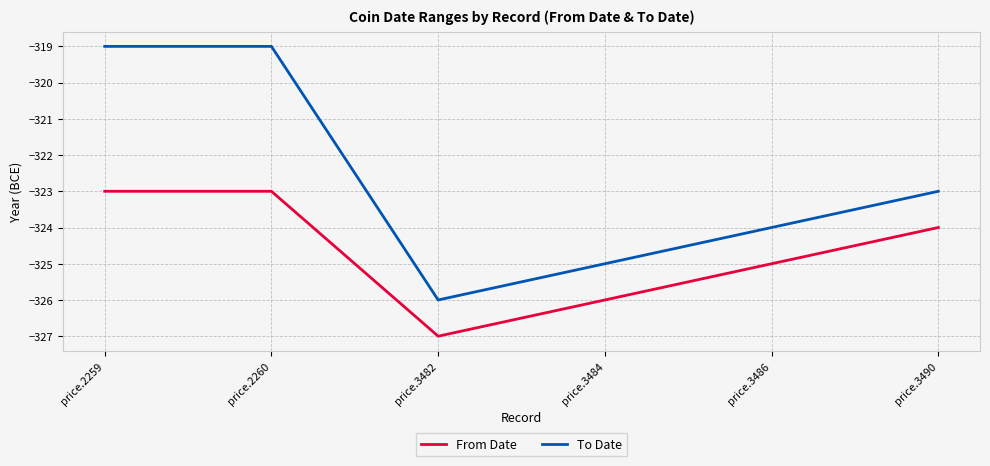

At which label does From Date reach its minimum?

price.3482